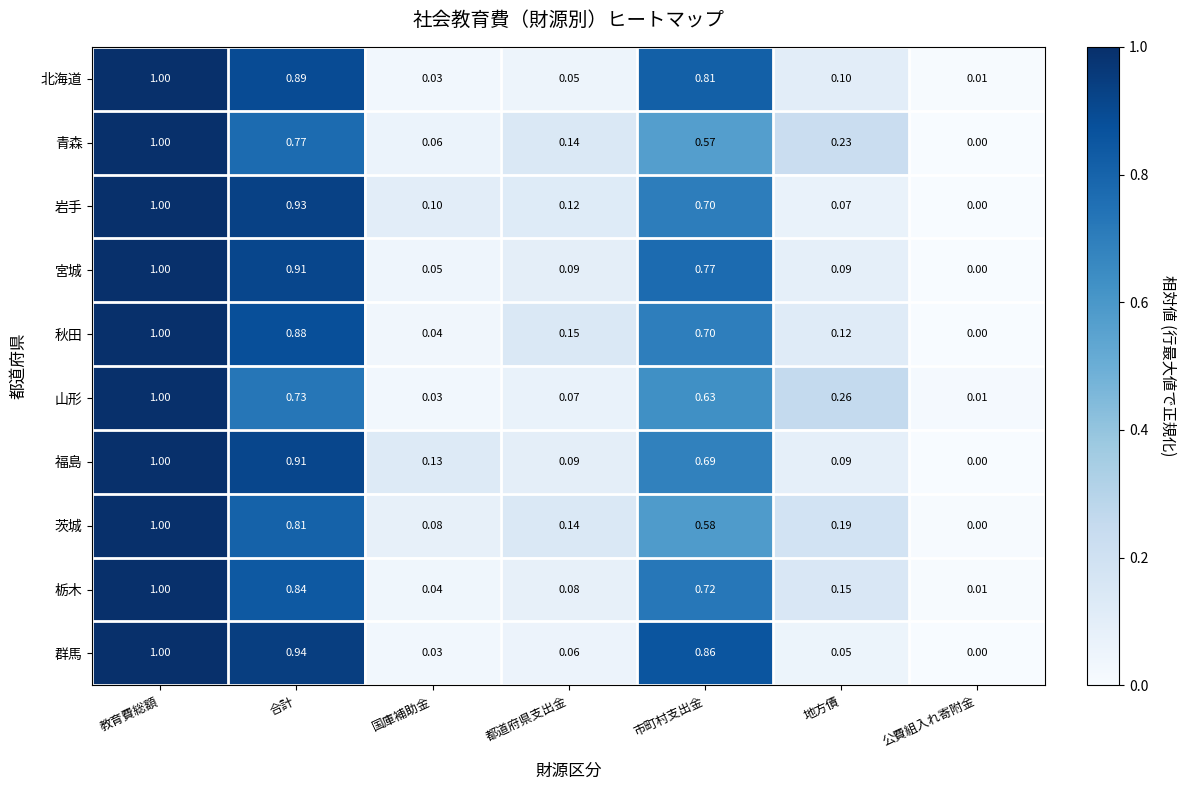

Which series changed the most between 教育費総額 and 市町村支出金?

青森